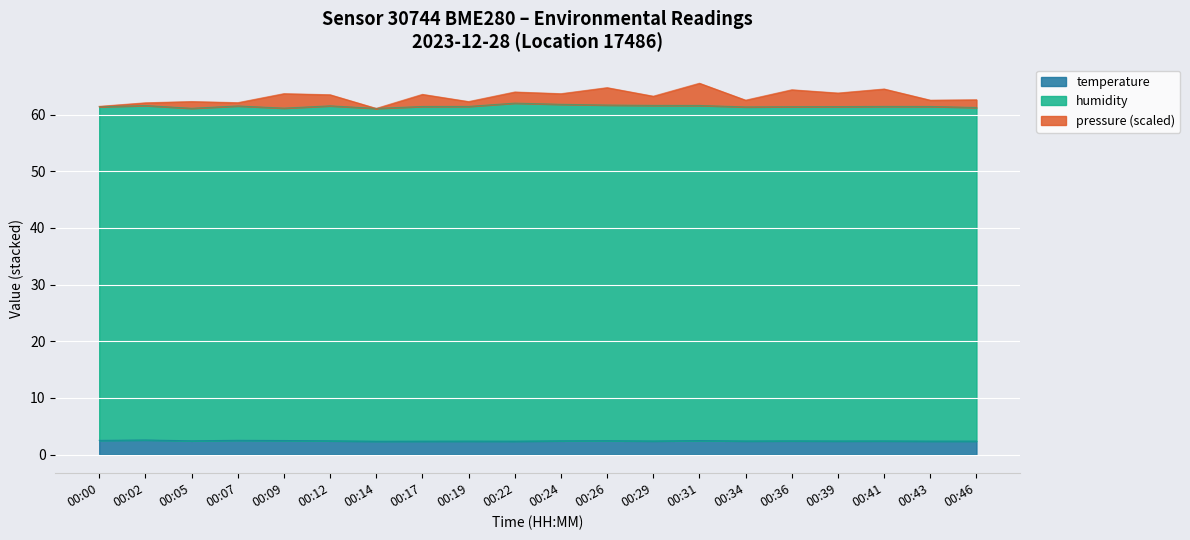

What is the lowest value of the temperature series?

2.4